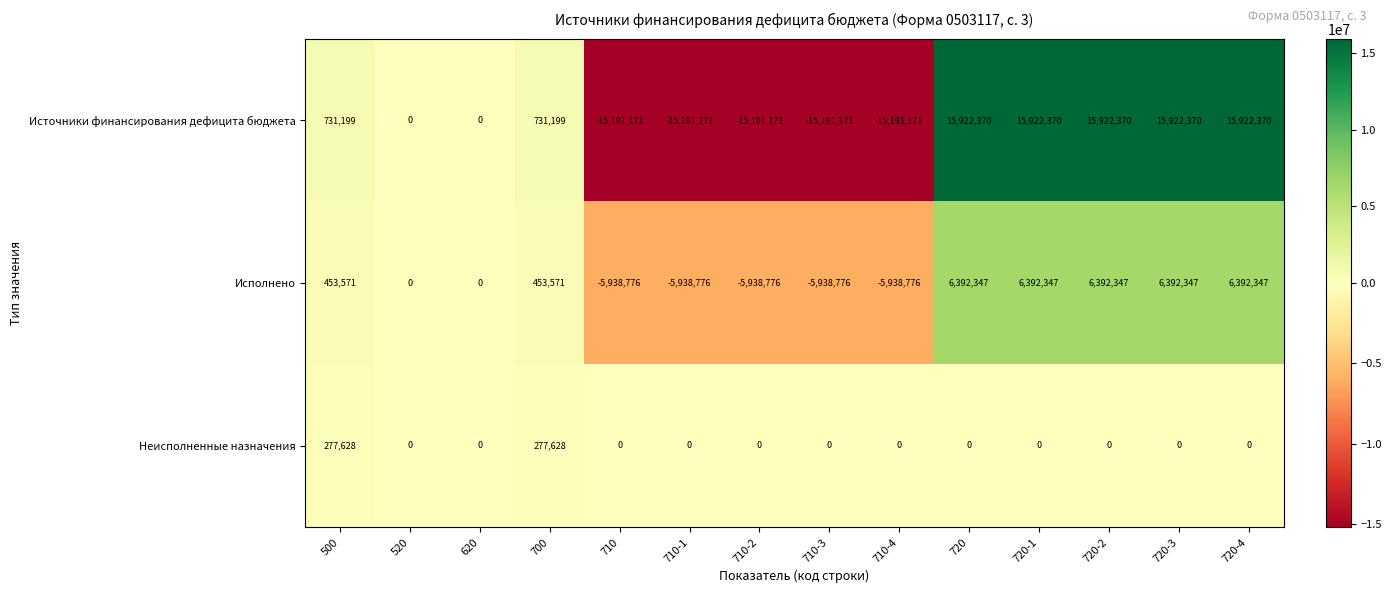

Count the Источники финансирования дефицита бюджета values in the range -15191171 to 15922370.

14